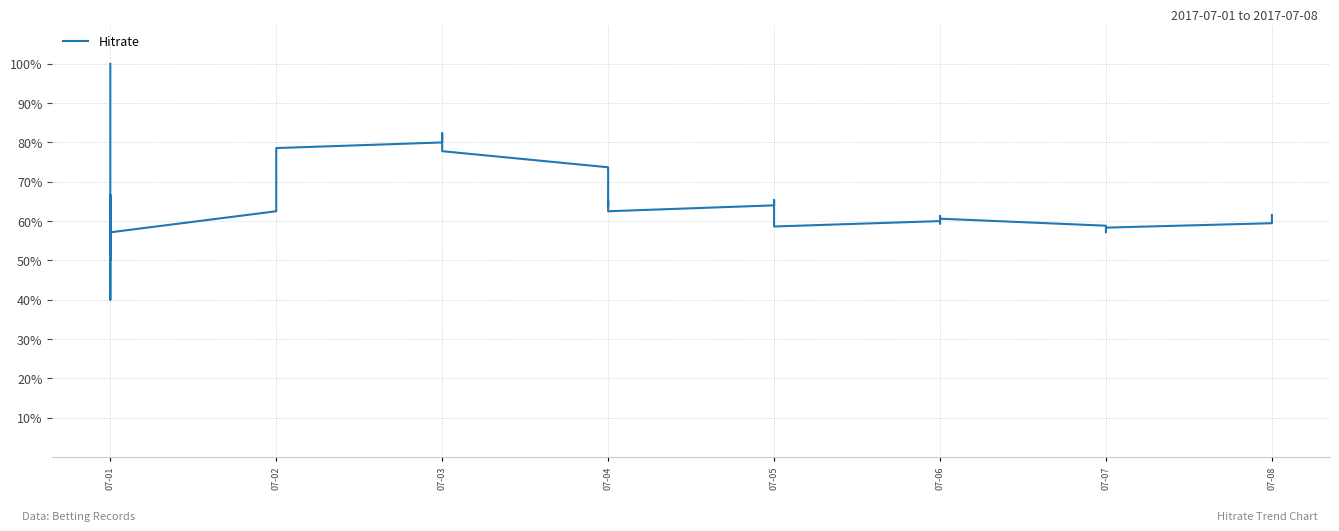

What is the sum of all values?

2548.1